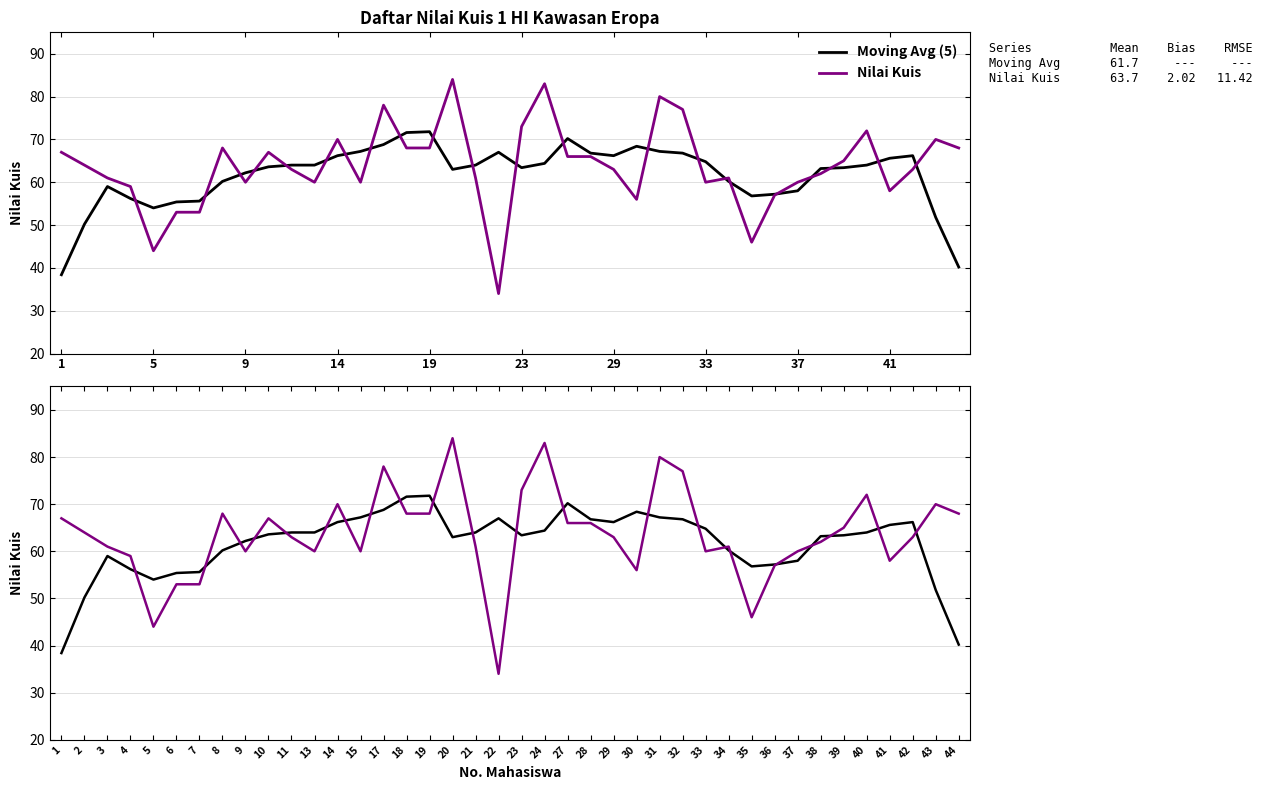

How many values in the Moving Avg (5) series exceed 64?

16